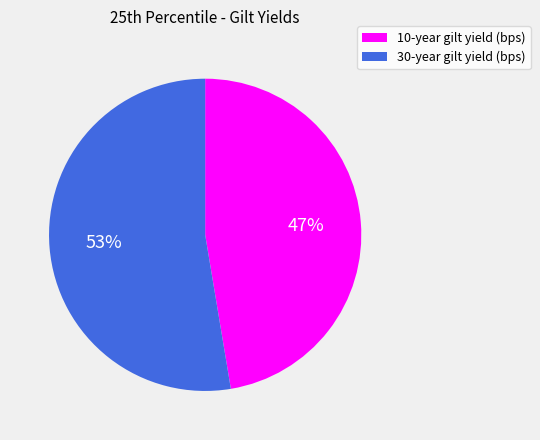

What is the largest slice in the pie chart?

30-year gilt yield (bps)